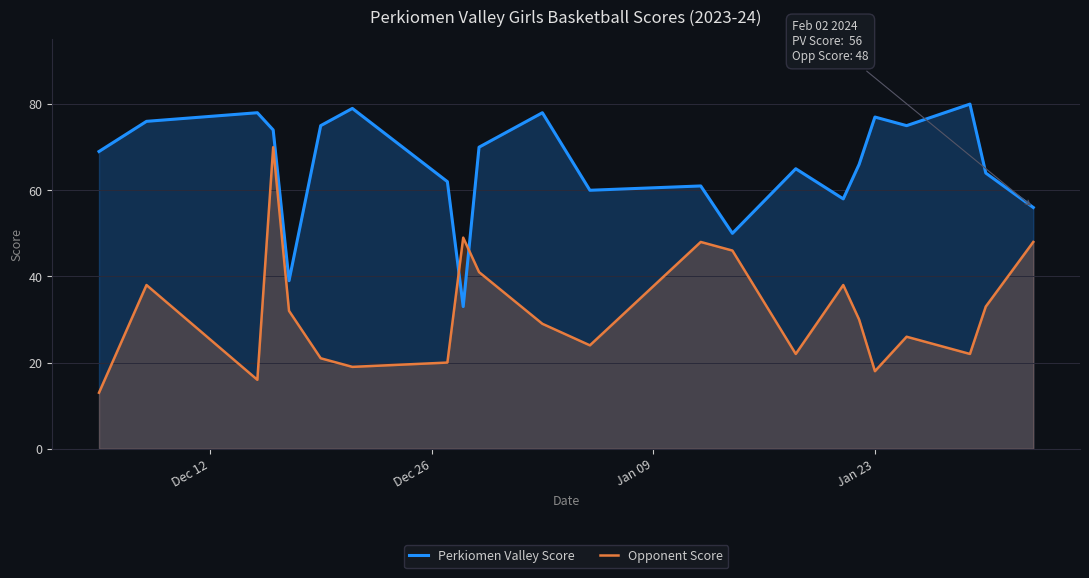

How many times do Perkiomen Valley Score and Opponent Score cross each other?

2